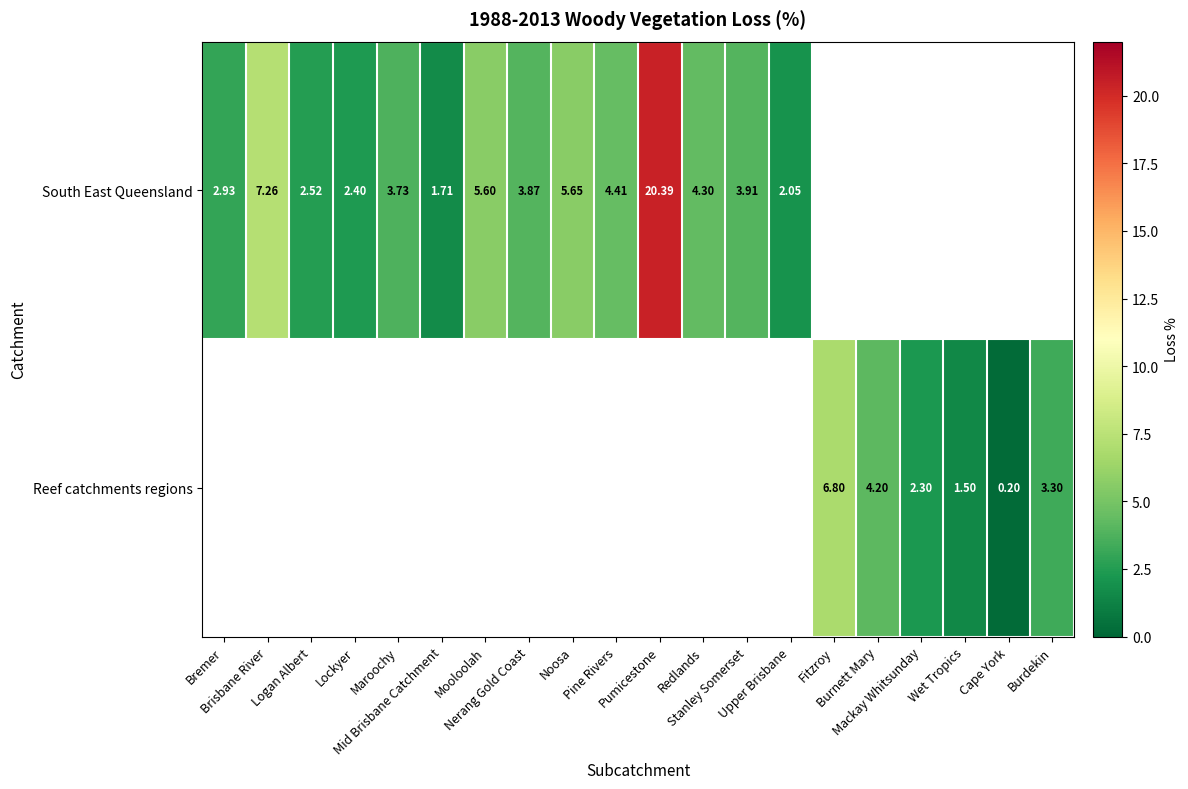

Is the value of Reef catchments regions at Burnett Mary greater than the value of South East Queensland at Nerang Gold Coast?

Yes